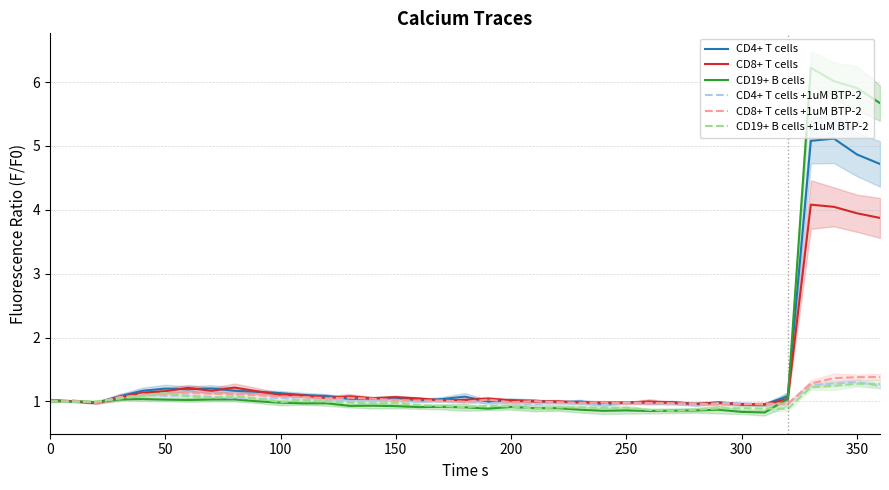

Count the number of categories in the chart.

37